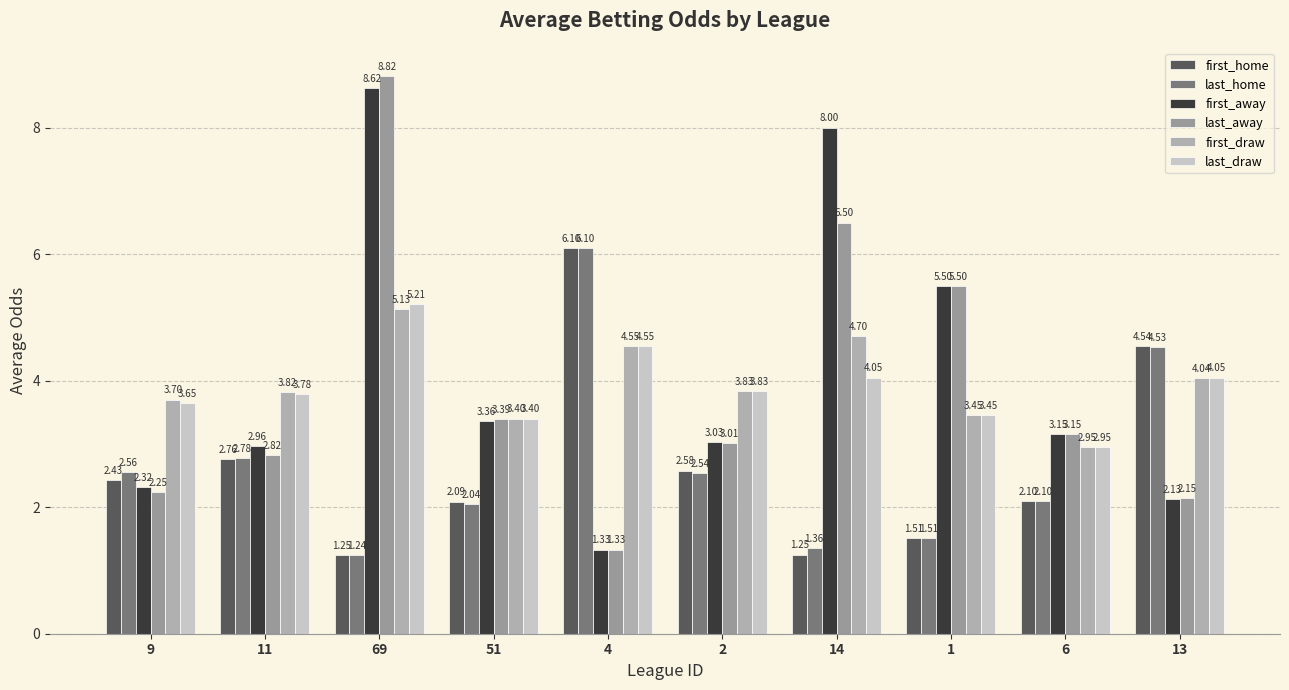

What is the difference between the maximum and minimum values in the first_draw series?

2.2